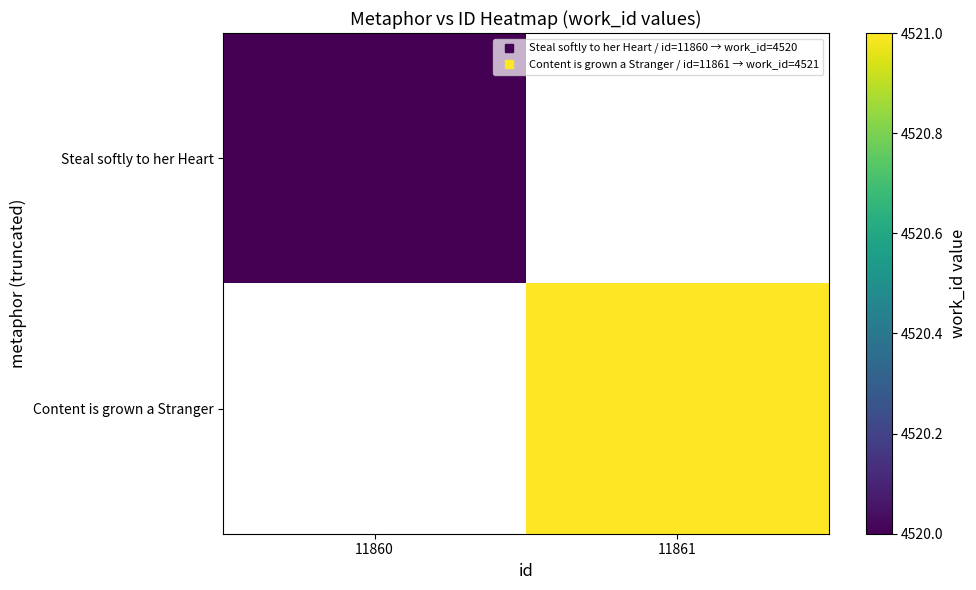

List the labels in order of Steal softly to her Heart value, smallest first.

11860, 11861